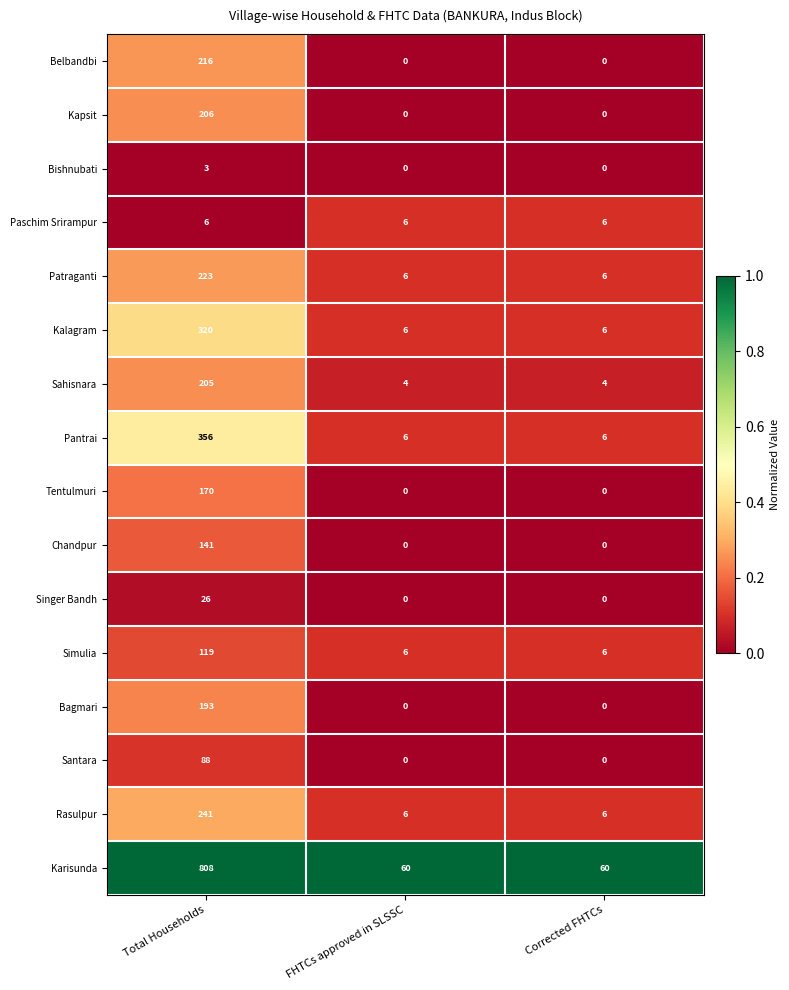

Is it true that Kalagram equals 320 at Total Households?

True